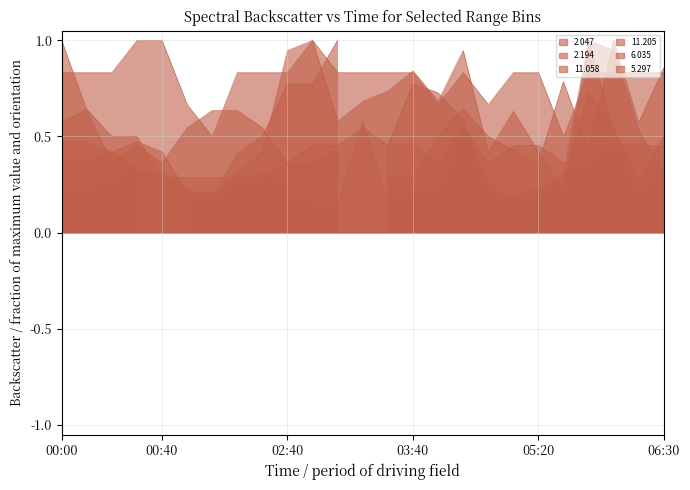

What is the maximum value for 5.297?

1.0